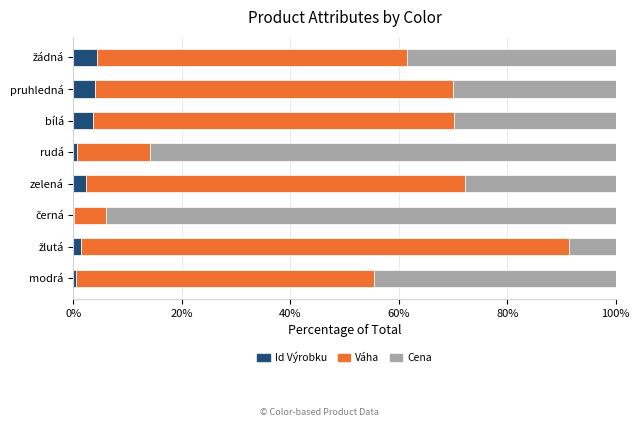

What is the total value across all series at bílá?

100.0